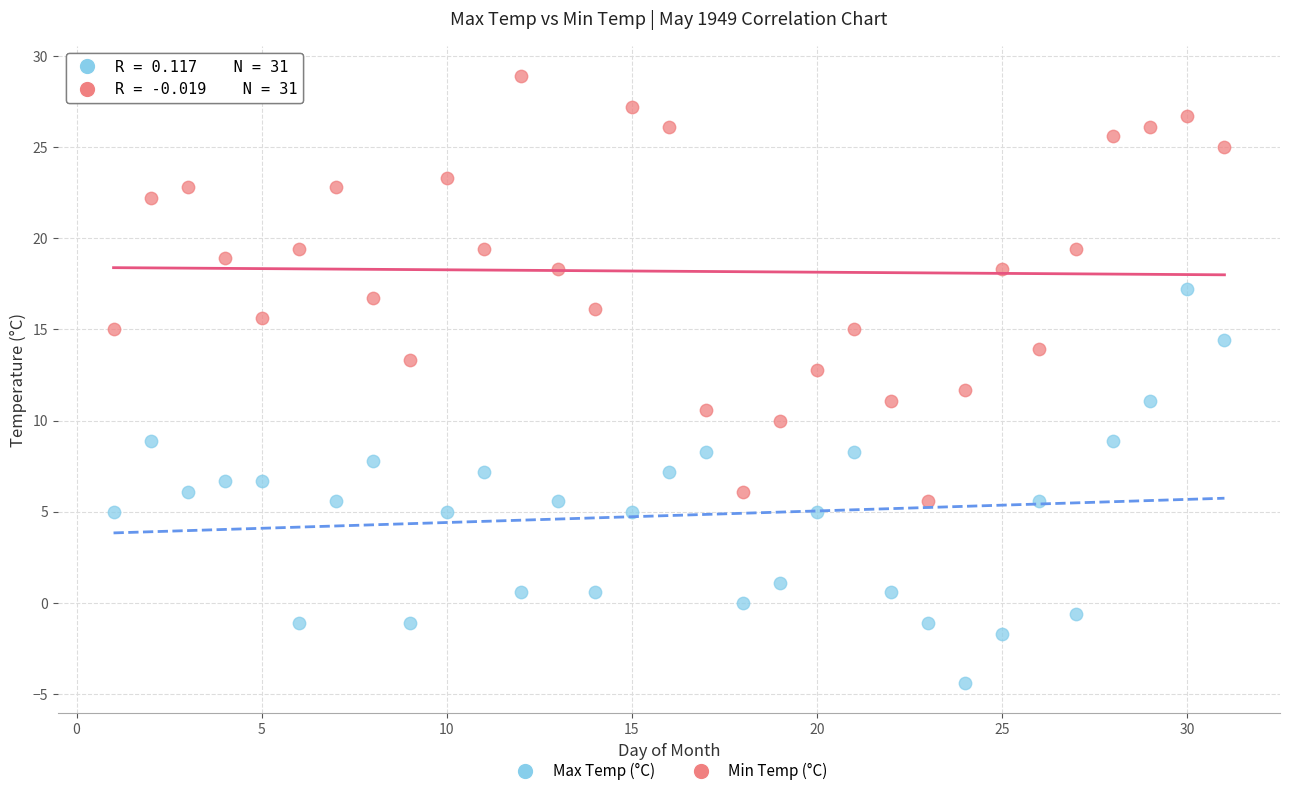

Which series reaches the minimum Y coordinate?

Min Temp (°C)